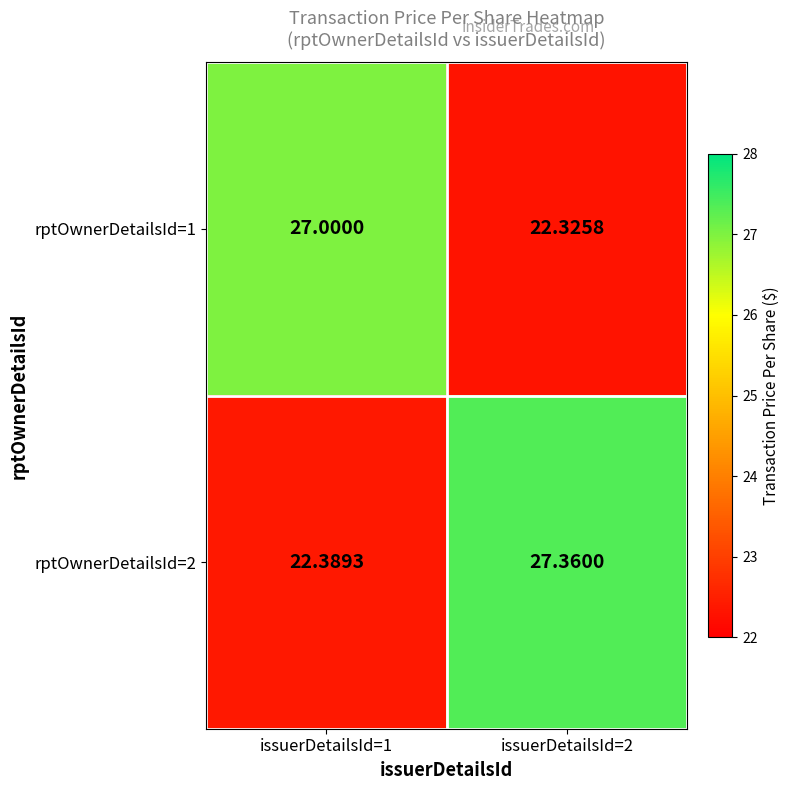

List the series in order of their peak value, lowest first.

rptOwnerDetailsId=1, rptOwnerDetailsId=2